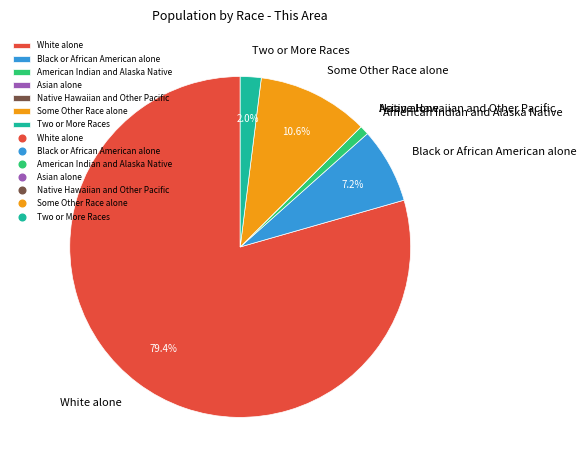

Combined, do Two or More Races and White alone account for over 50%?

Yes